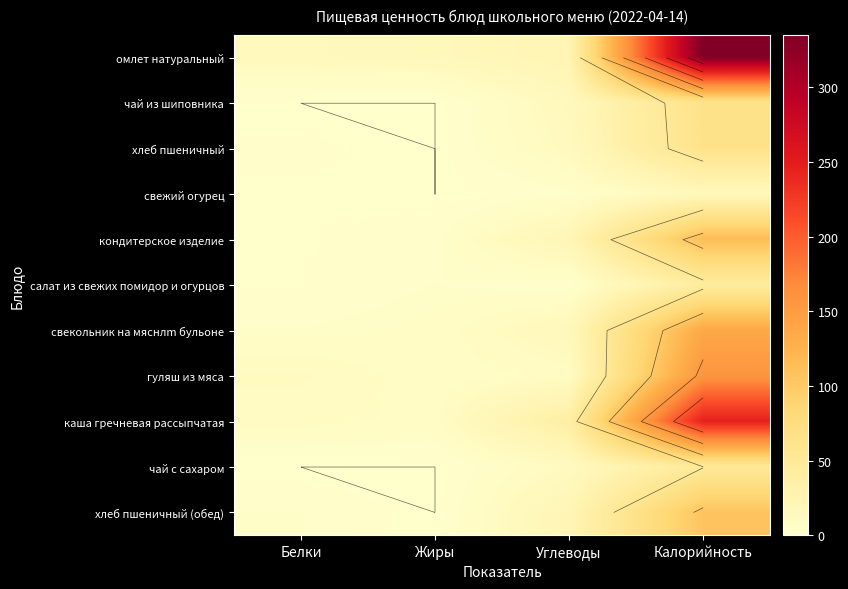

What is the difference between the maximum and second lowest values in the каша гречневая рассыпчатая series?

237